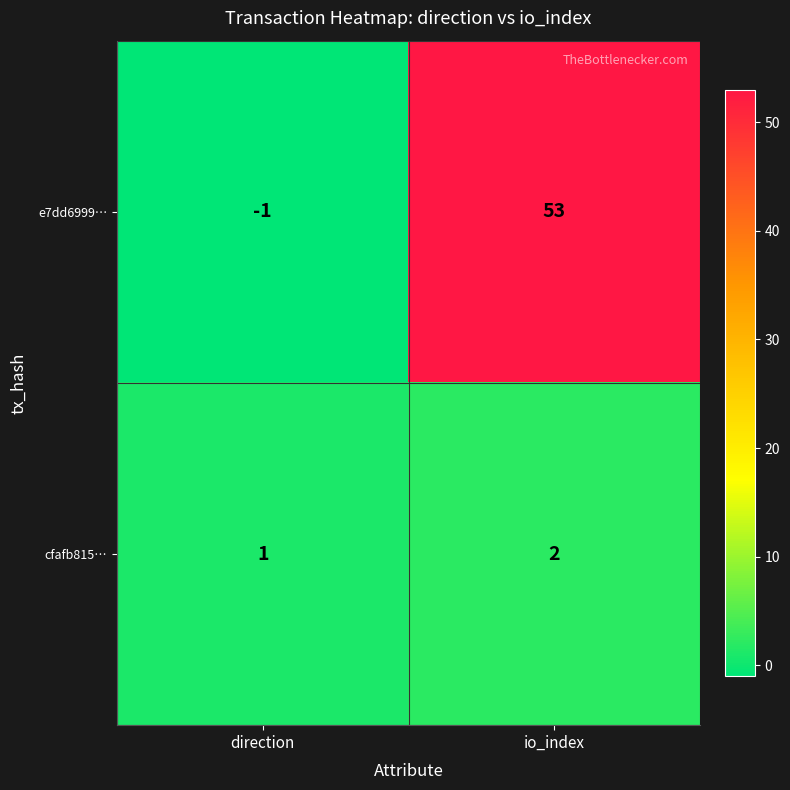

At which category does the chart reach its minimum across all series?

direction